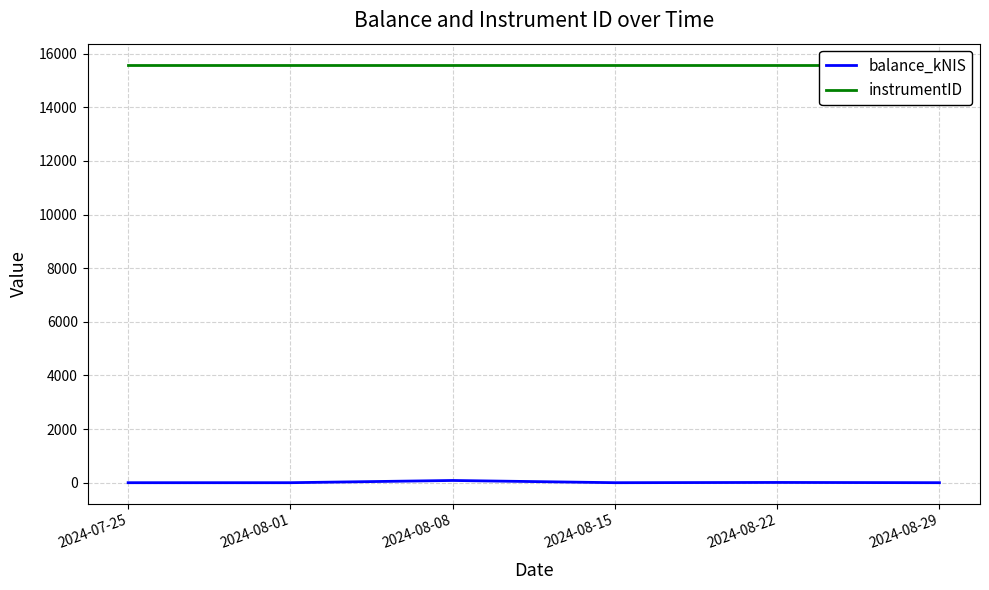

Which series has the largest total across all categories?

instrumentID